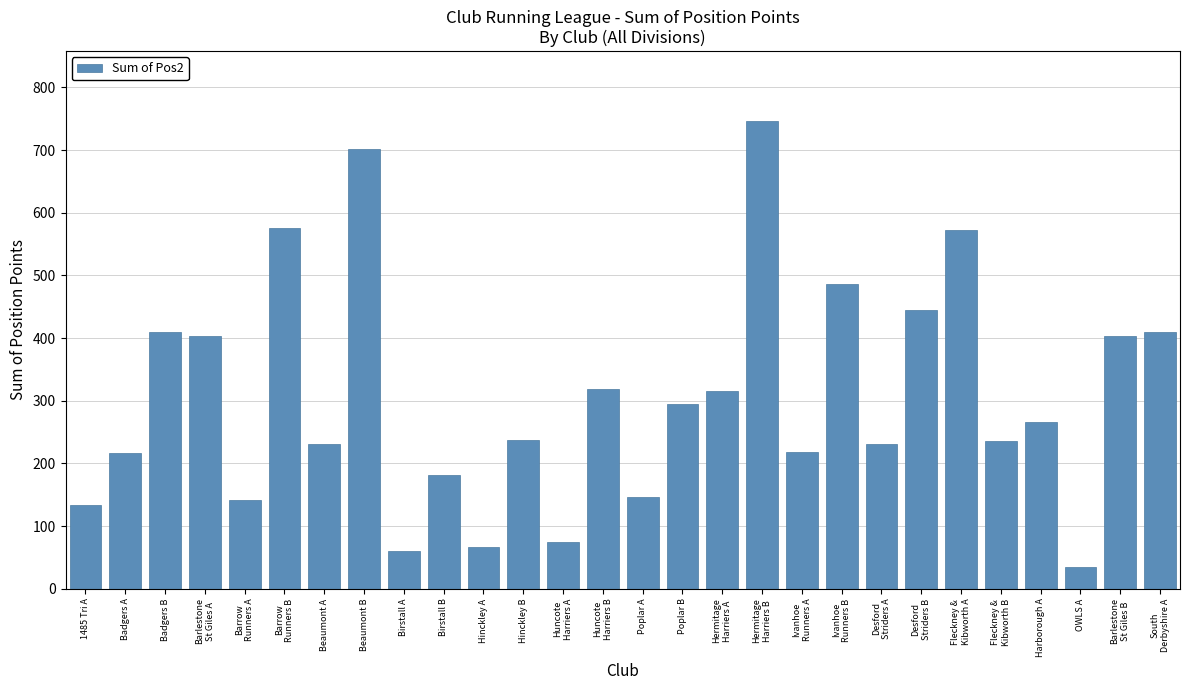

Approximately how many times larger is the value at Ivanhoe
Runners A compared to Beaumont B?

0.3